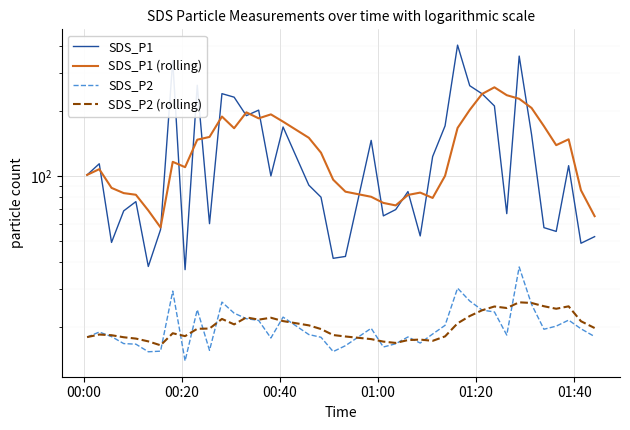

Reading left to right, what are all the values shown in this chart?

SDS_P1: 101.1	113.9	49.3	69.0	76.1	38.2	56.5	341.4	36.9	262.4	60.2	240.1	231.3	190.0	201.5	100.0	168.4	90.7	79.8	41.6	42.5	146.0	65.4	69.9	84.7	52.8	122.9	170.4	402.4	261.3	239.7	210.6	67.0	358.1	155.8	57.7	55.4	111.6	48.9	52.4
SDS_P1 (rolling): 101.1	107.5	88.1	83.3	81.9	69.3	57.8	116.2	109.8	147.1	151.5	188.2	166.2	196.8	184.6	192.6	178.2	150.1	128.1	96.1	84.6	80.1	75.1	73.1	81.7	83.8	79.1	100.2	166.6	202.0	239.3	256.9	236.2	227.3	206.2	169.8	138.8	147.7	85.9	65.2
SDS_P2: 18.0	19.0	18.1	16.8	16.7	15.4	15.5	29.4	14.0	24.1	15.6	26.1	23.2	21.9	21.5	17.8	22.3	18.5	18.0	15.4	16.4	19.8	16.2	16.8	18.0	16.9	18.6	20.4	30.3	26.4	24.0	23.5	18.4	38.0	25.5	19.6	20.2	21.6	19.7	18.1
SDS_P2 (rolling): 18.0	18.5	18.4	18.0	17.7	17.2	16.5	18.8	18.2	19.7	19.7	21.8	20.6	22.2	21.7	22.1	21.3	20.4	19.6	18.4	18.1	17.6	17.2	16.9	17.4	17.5	17.3	18.1	20.8	22.5	23.9	24.9	24.5	26.1	25.9	25.0	24.3	25.0	21.3	19.8